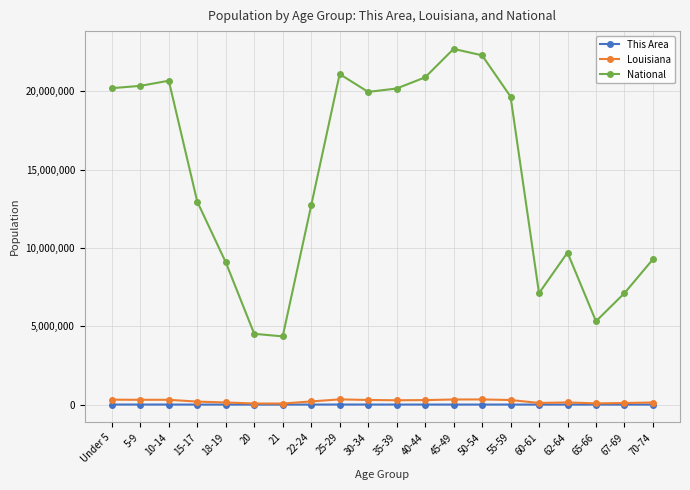

What is the difference between the second highest and minimum values in the This Area series?

3364